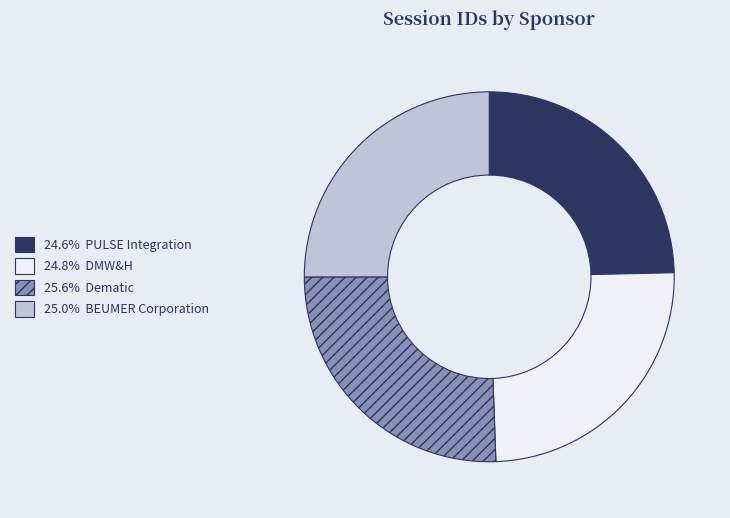

Is there a majority slice in this chart?

No